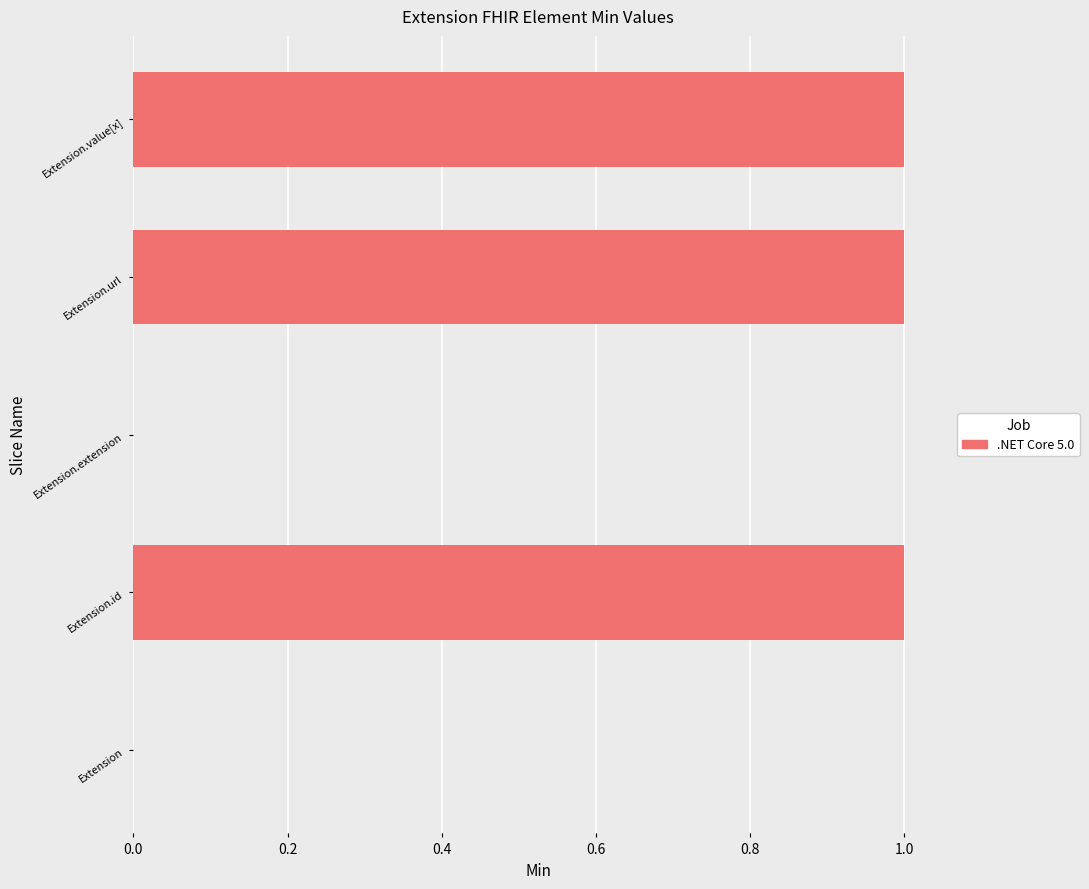

Reading bottom to top, what are all the values shown in this chart?

Extension=0	Extension.id=1	Extension.extension=0	Extension.url=1	Extension.value[x]=1